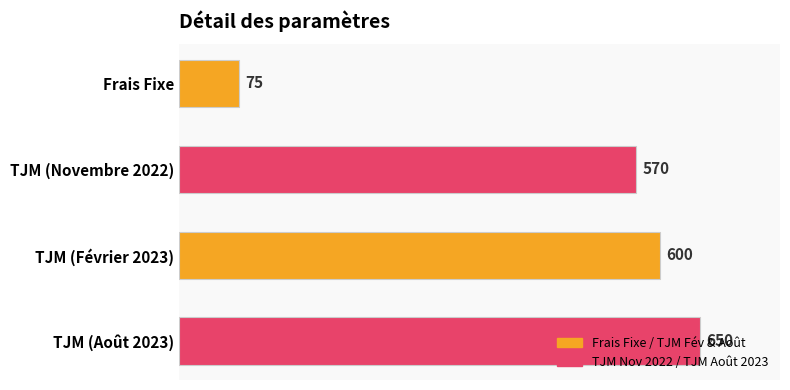

What is the change in value from TJM (Novembre 2022) to TJM (Août 2023)?

+80